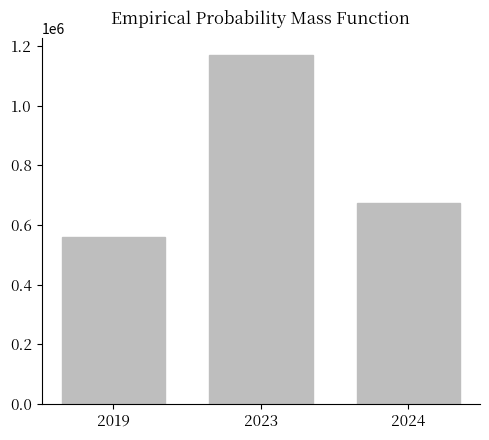

Is it true that the value at 2019 is 558011?

True